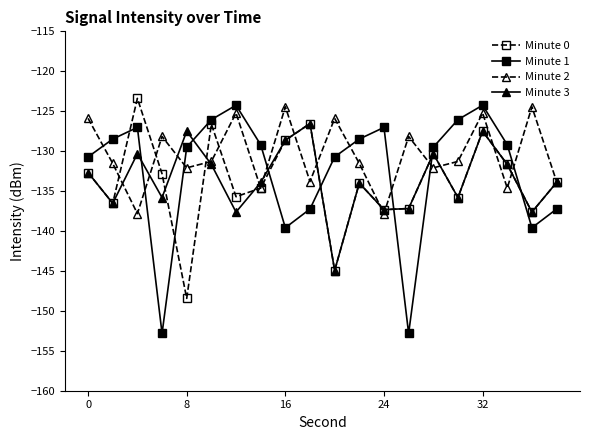

How many interior local peaks does the Minute 0 series have?

6